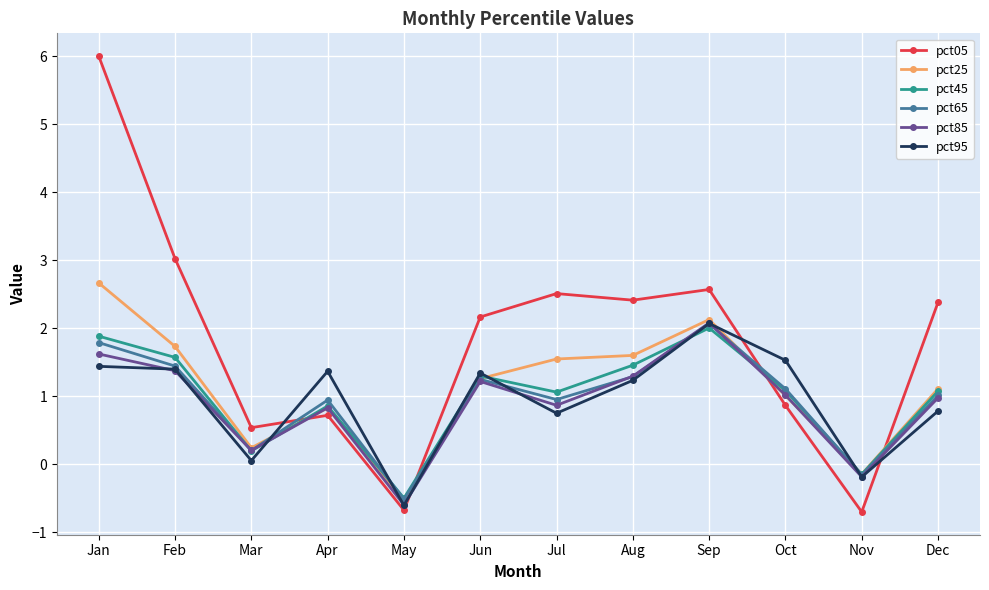

At which category is the sum across all series the highest?

Jan